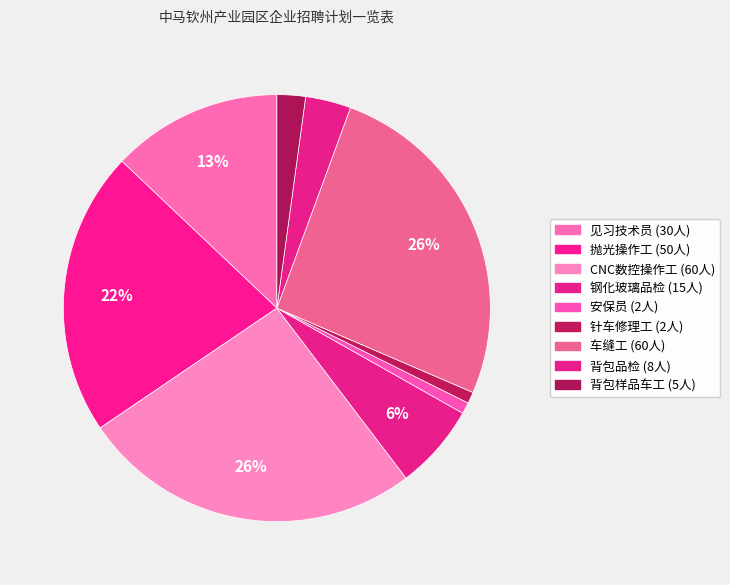

To the nearest percent, what is the average slice percentage?

11%